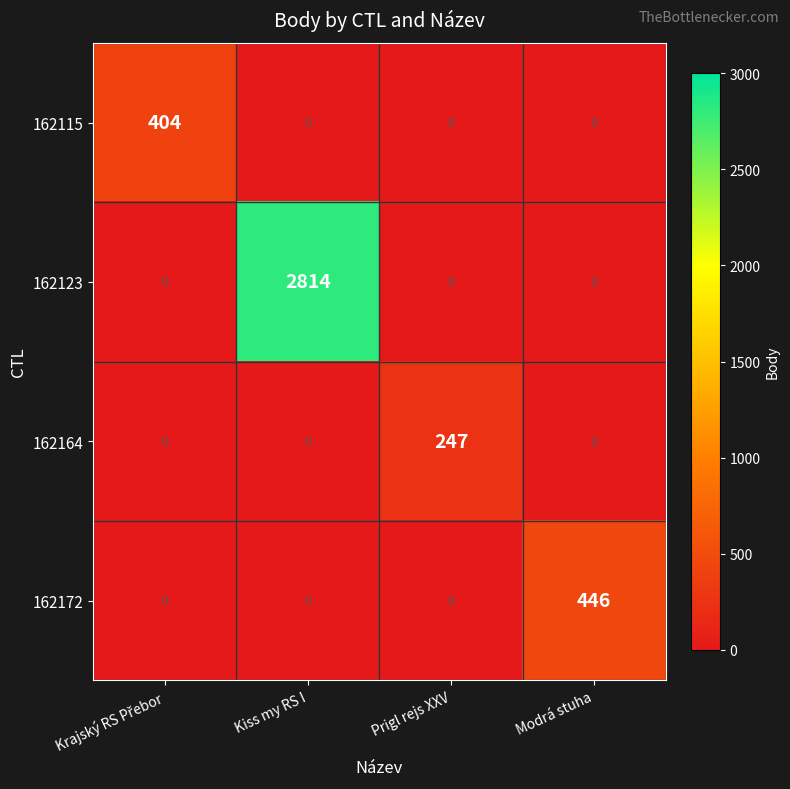

What is the average value of the 162172 series?

112